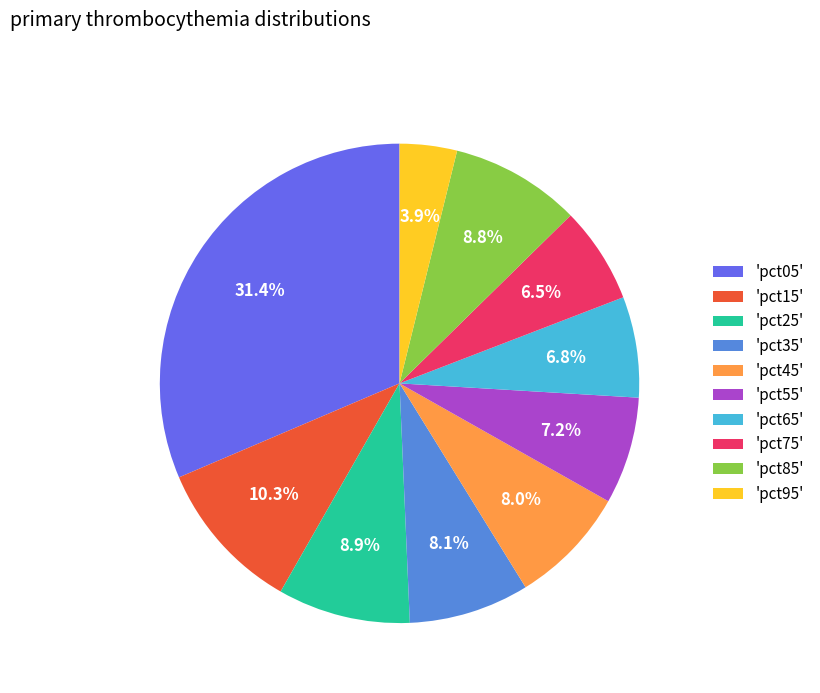

Between 'pct55' and 'pct05', which is larger?

'pct05'